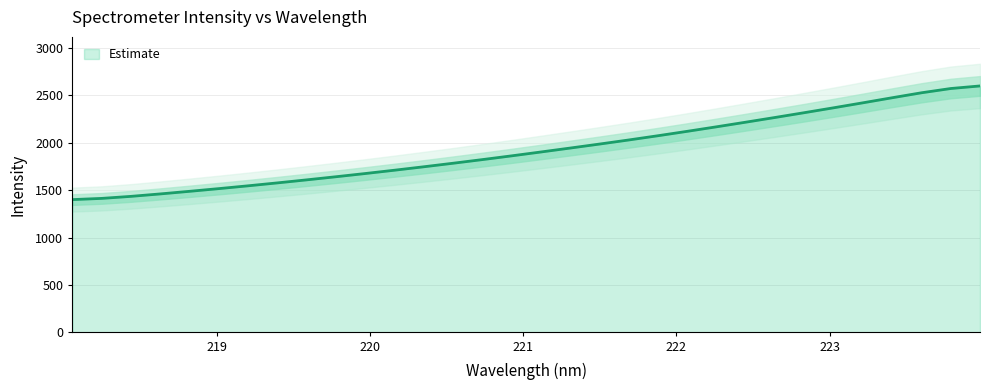

What is the difference between the maximum and minimum values?

1199.0